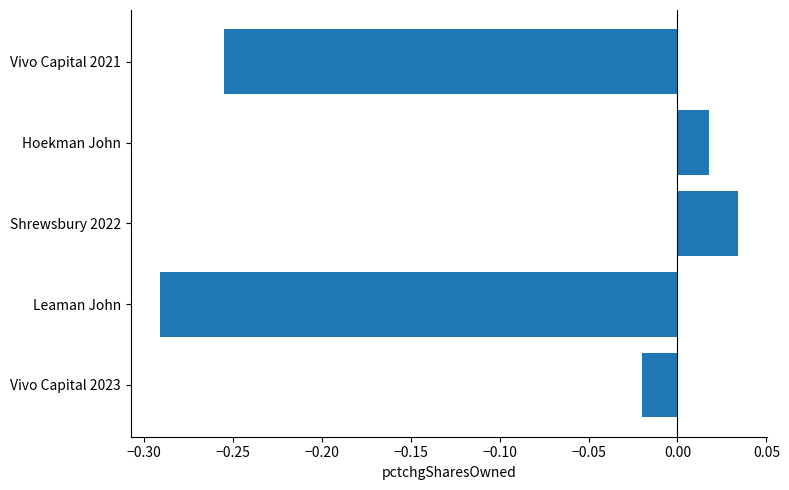

How many categories are shown in the chart?

5